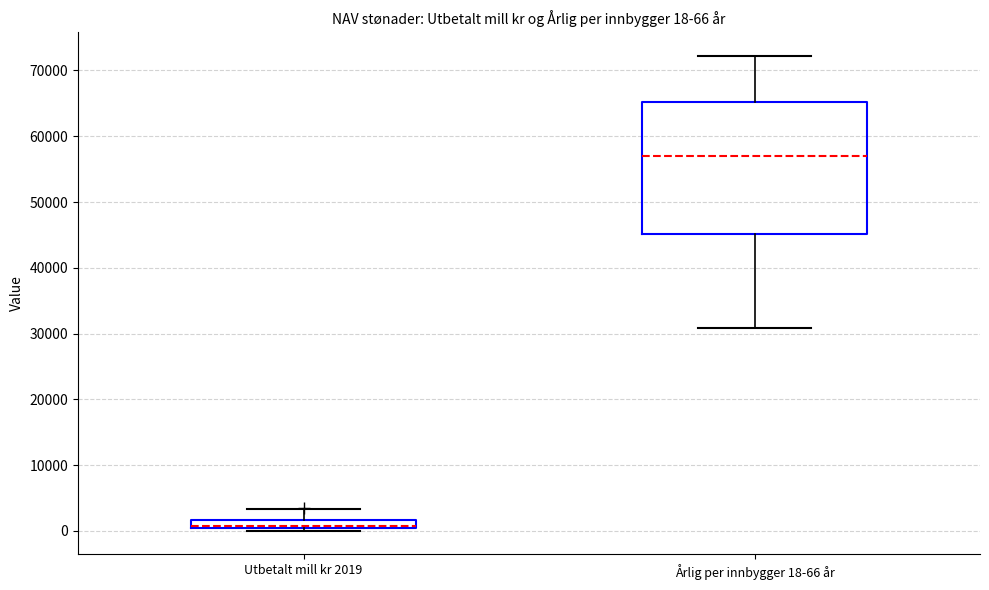

Which box has the highest median line?

Årlig per innbygger 18-66 år